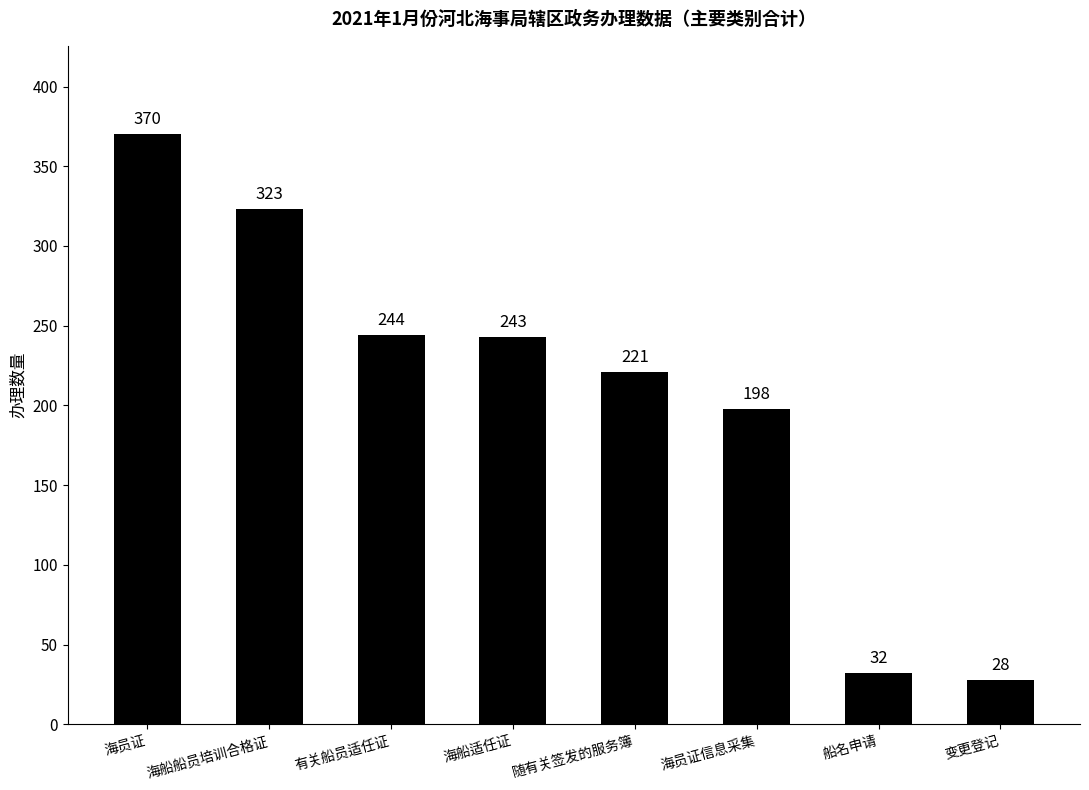

True or false: the data shows 7 at 变更登记.

False